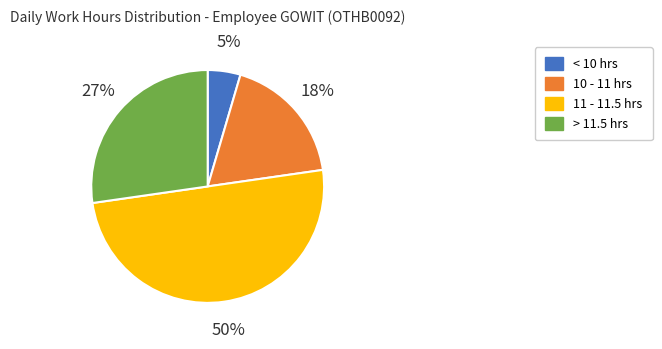

Count the number of slices in the pie.

4